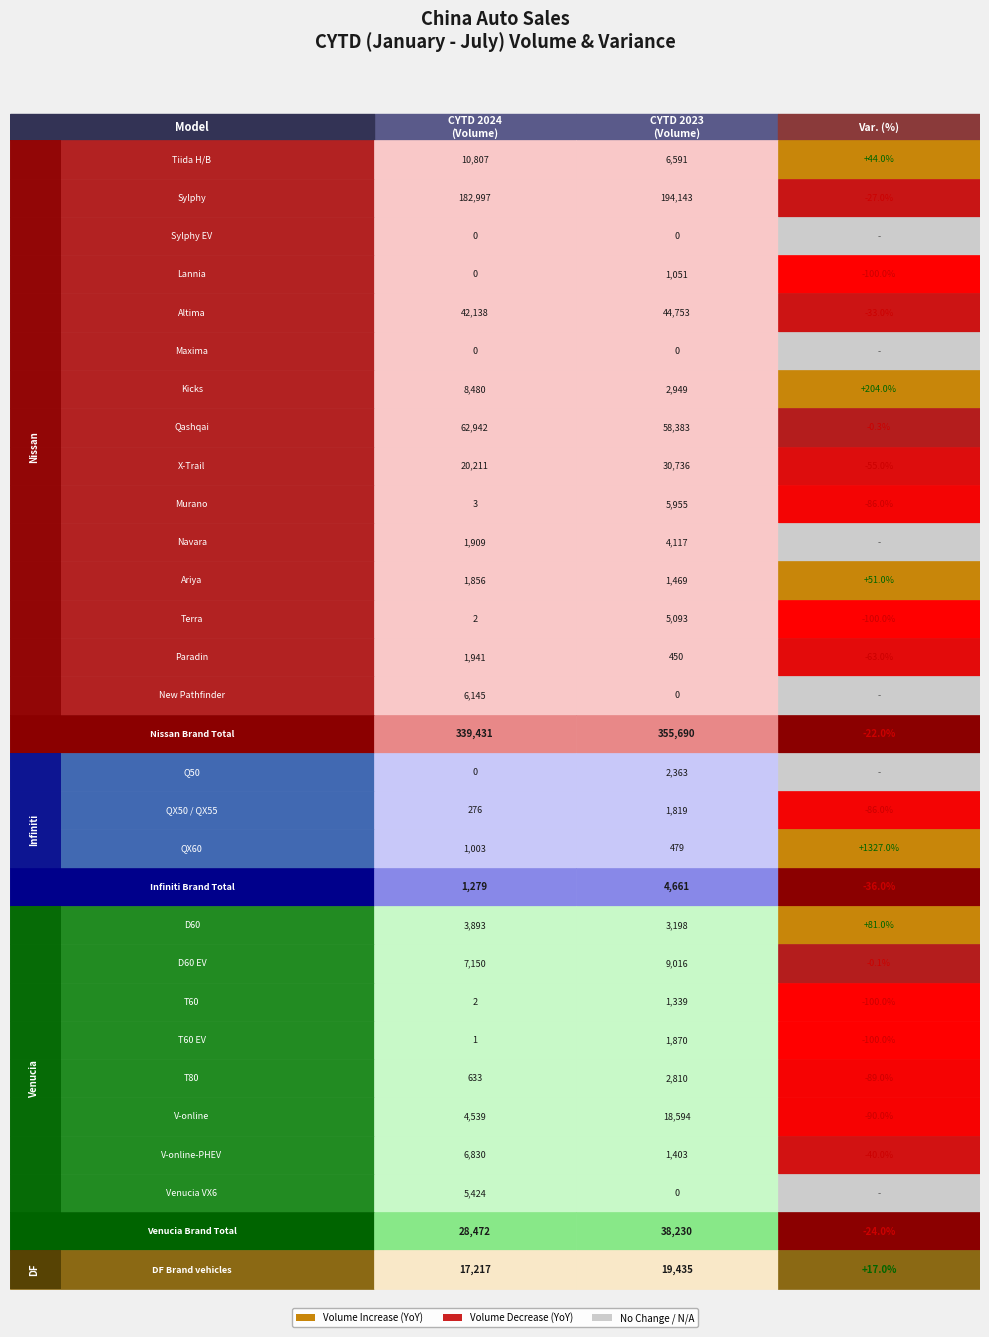

What is the difference between the second highest and second lowest values?

3.0